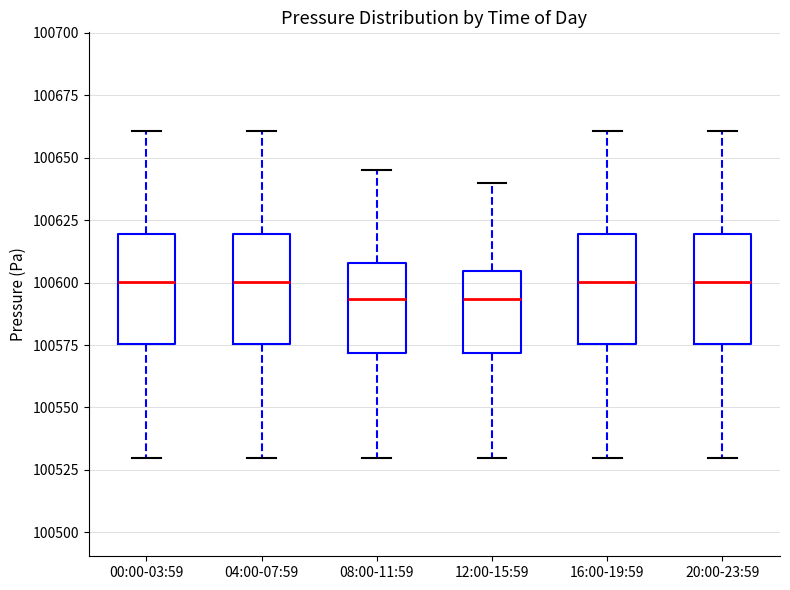

Reading left to right, read every box against the y-axis: the position of its median line, the range the box covers, and the ends of its whiskers. The values are not printed on the chart, so give them approximately, as read against the axis.

00:00-03:59: median 100600, box 100575 to 100620, whiskers 100530 to 100660
04:00-07:59: median 100600, box 100575 to 100620, whiskers 100530 to 100660
08:00-11:59: median 100595, box 100570 to 100610, whiskers 100530 to 100645
12:00-15:59: median 100595, box 100570 to 100605, whiskers 100530 to 100640
16:00-19:59: median 100600, box 100575 to 100620, whiskers 100530 to 100660
20:00-23:59: median 100600, box 100575 to 100620, whiskers 100530 to 100660